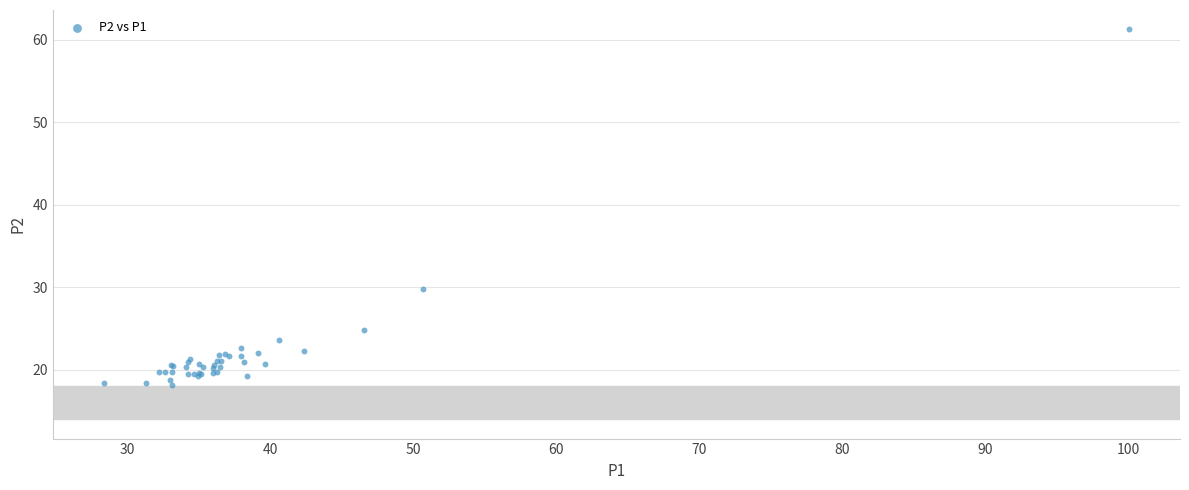

What Y value in the scatter plot is closest to 39?

29.7